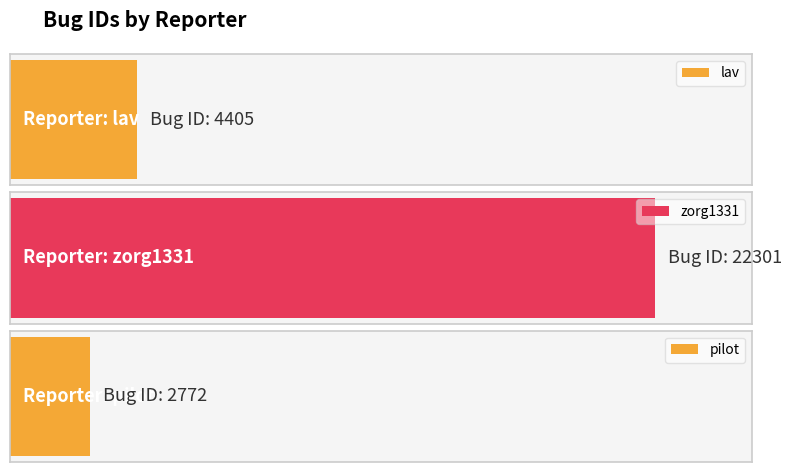

Where is the data nearest to the value 12536?

lav